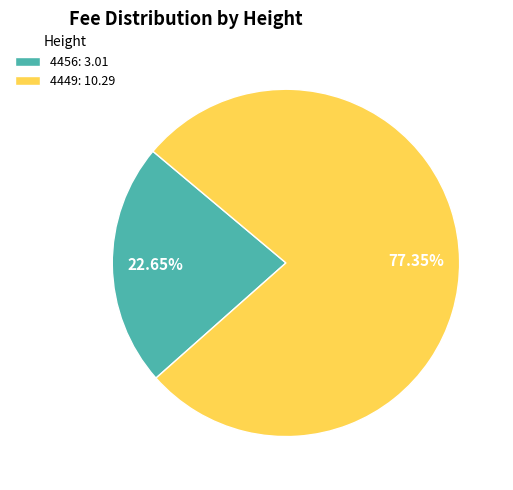

Between 4449 and 4456, which is larger?

4449